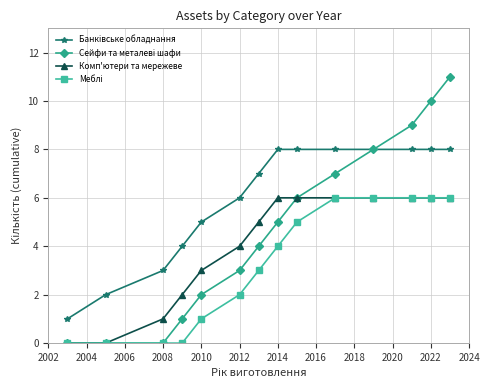

What is the difference between the maximum and minimum values in the Сейфи та металеві шафи series?

11